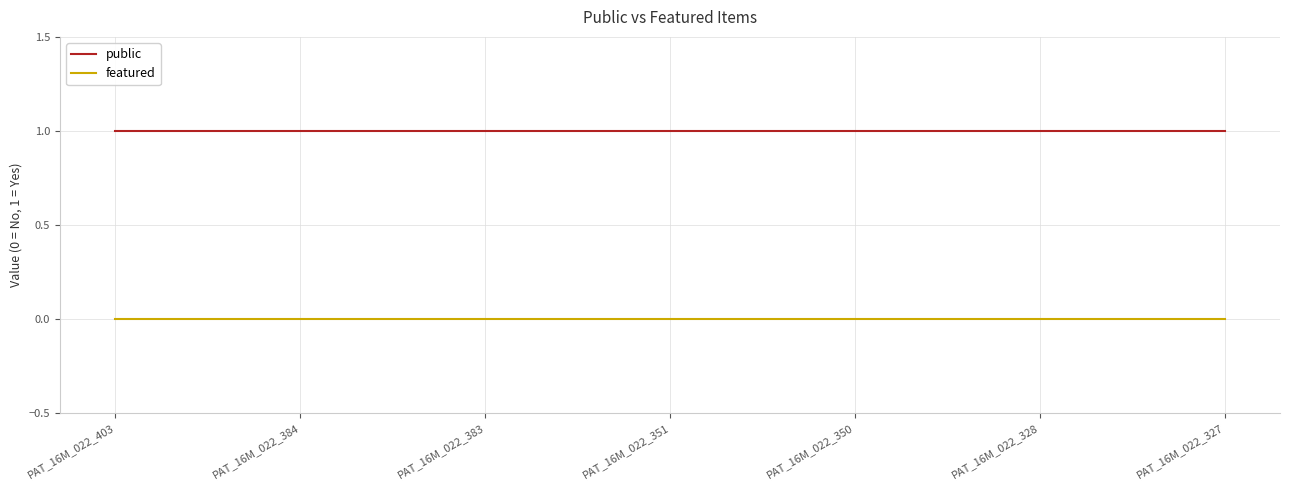

What are all the series names shown in the legend?

public, featured